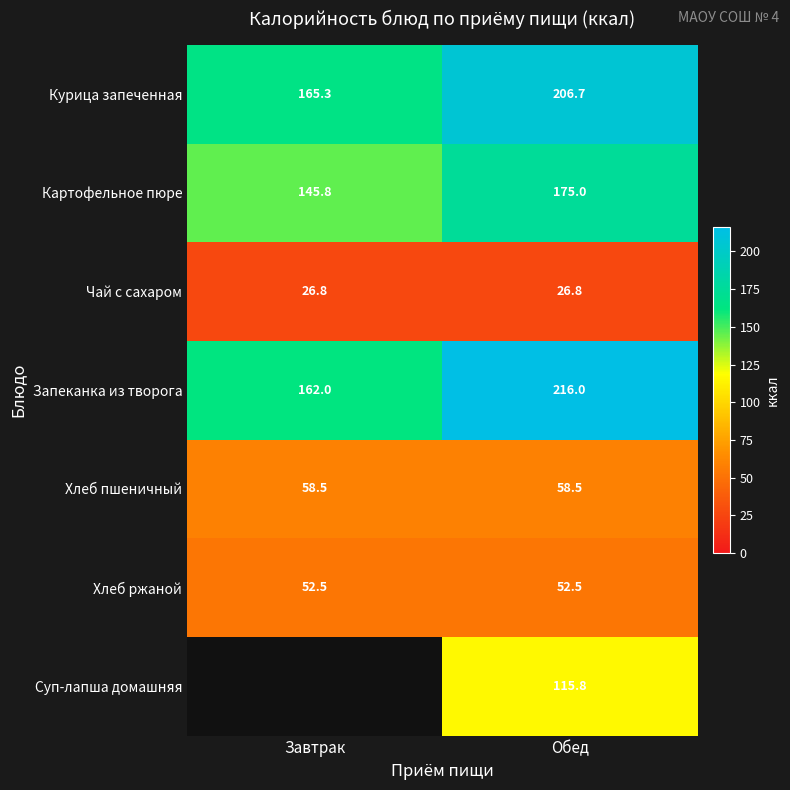

Rank the categories by Картофельное пюре value from highest to lowest.

Обед, Завтрак